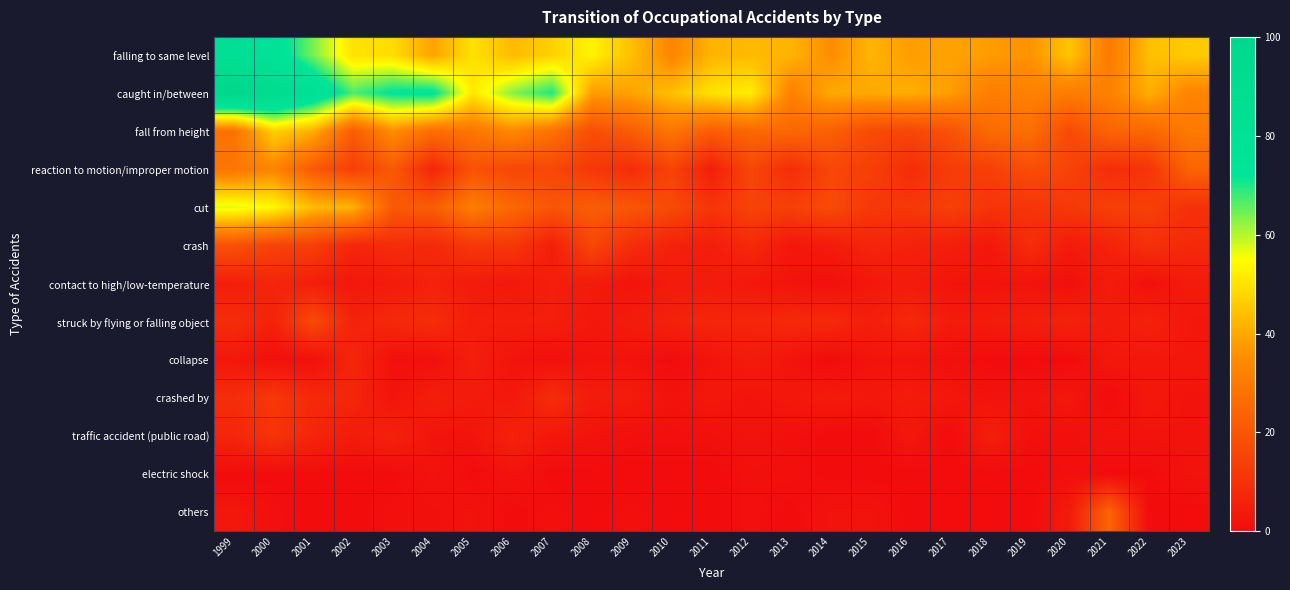

Between 2017 and 2001, which is larger?

2001